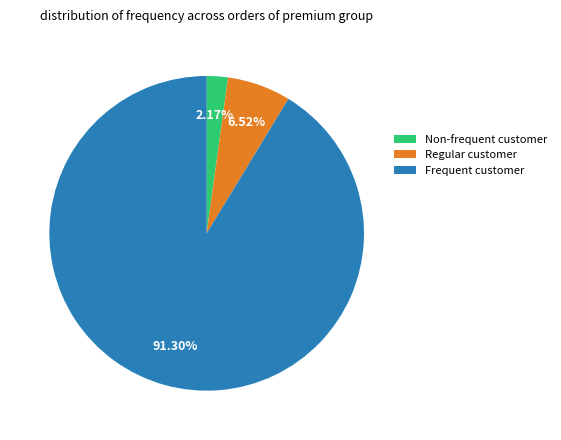

Rank the categories by value from lowest to highest.

Non-frequent customer, Regular customer, Frequent customer